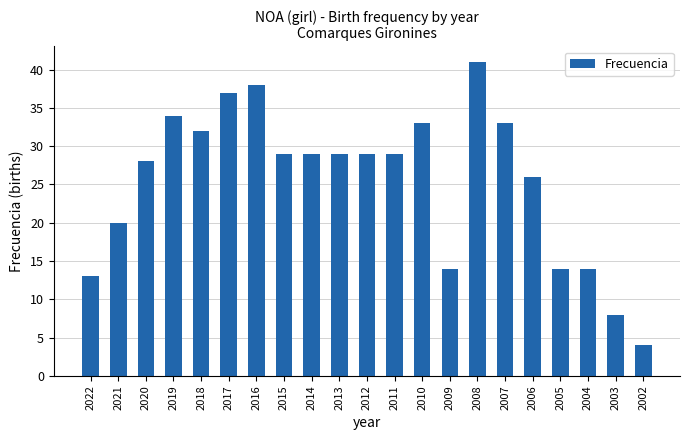

What is the average value?

25